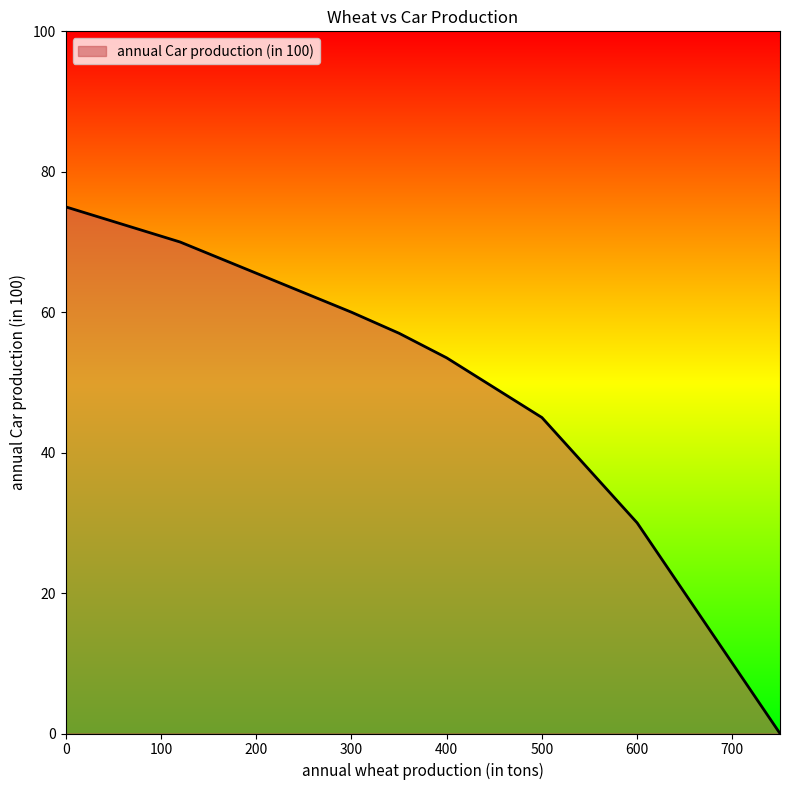

Does the chart display data point markers on the line(s)?

No